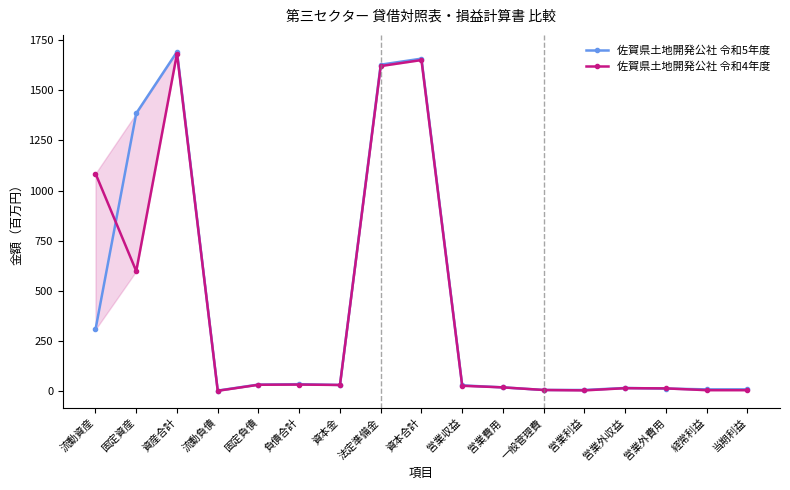

What is the difference between the maximum and minimum values in the 佐賀県土地開発公社 令和5年度 series?

1690